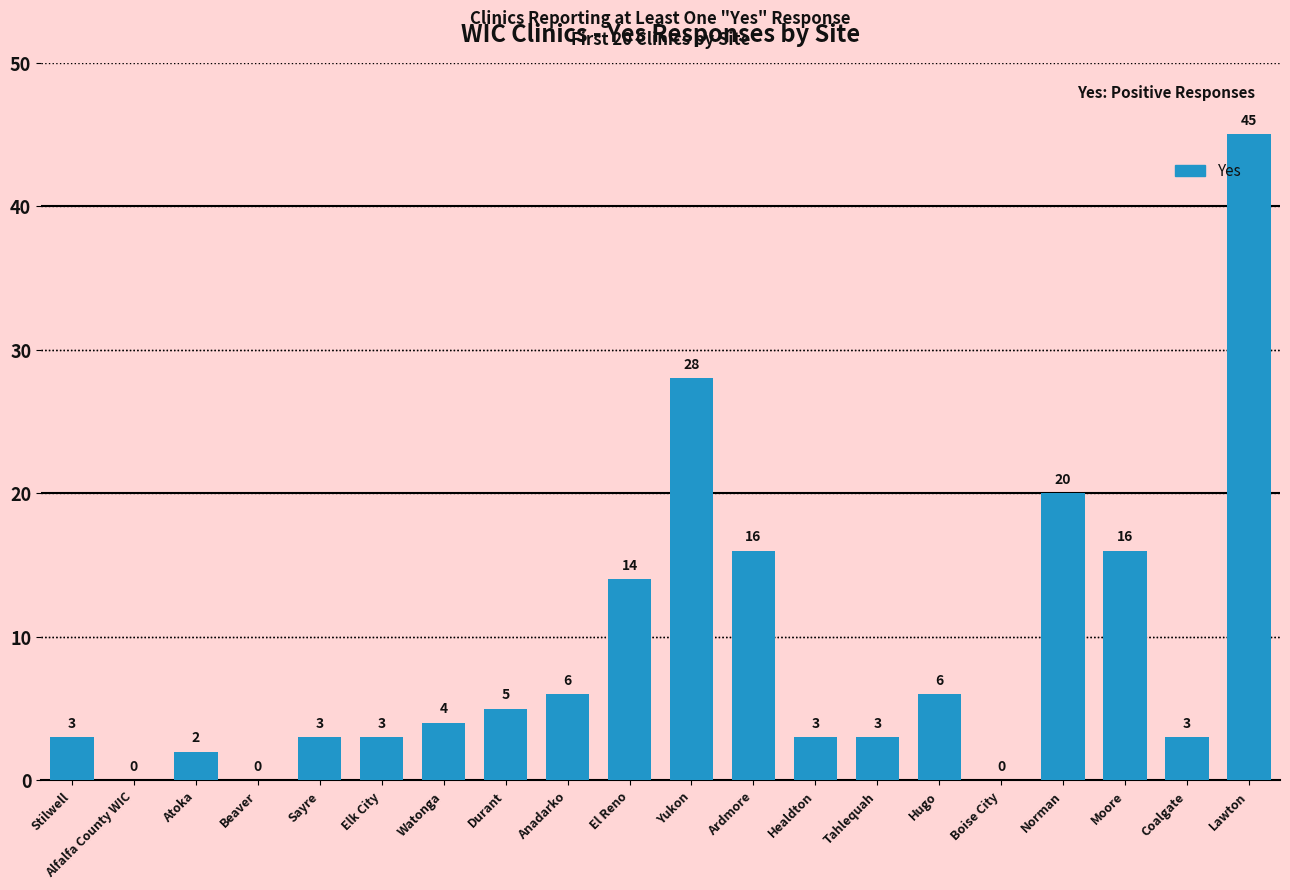

Is it true that the value at Sayre is 3?

True